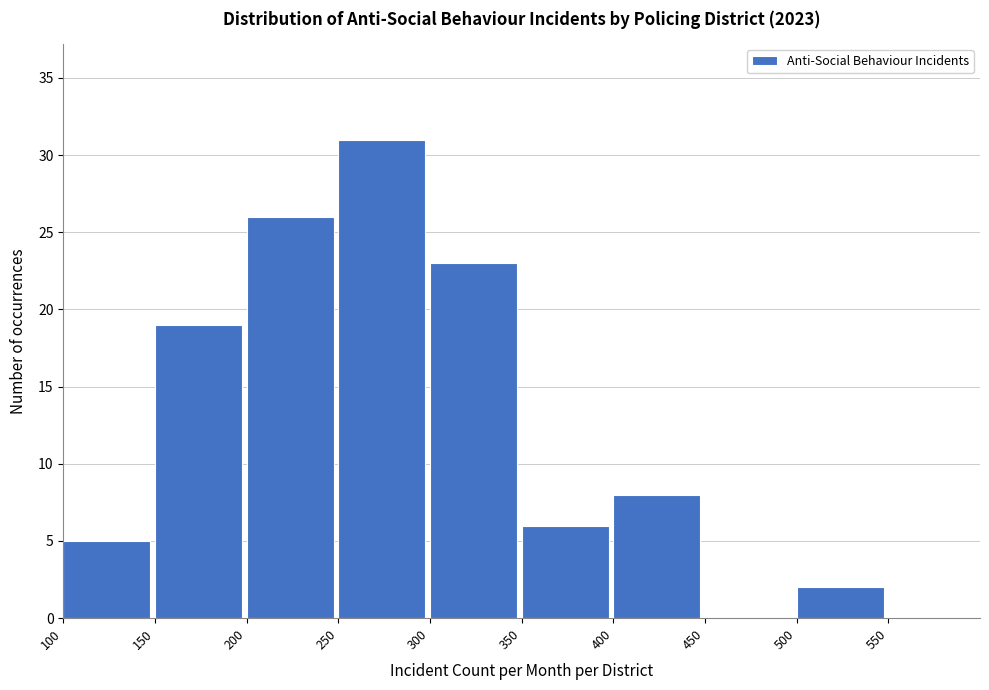

How tall is the bar that spans 350 to 400 on the x-axis? The values are not printed on the chart, so give them approximately, as read against the axis.

6